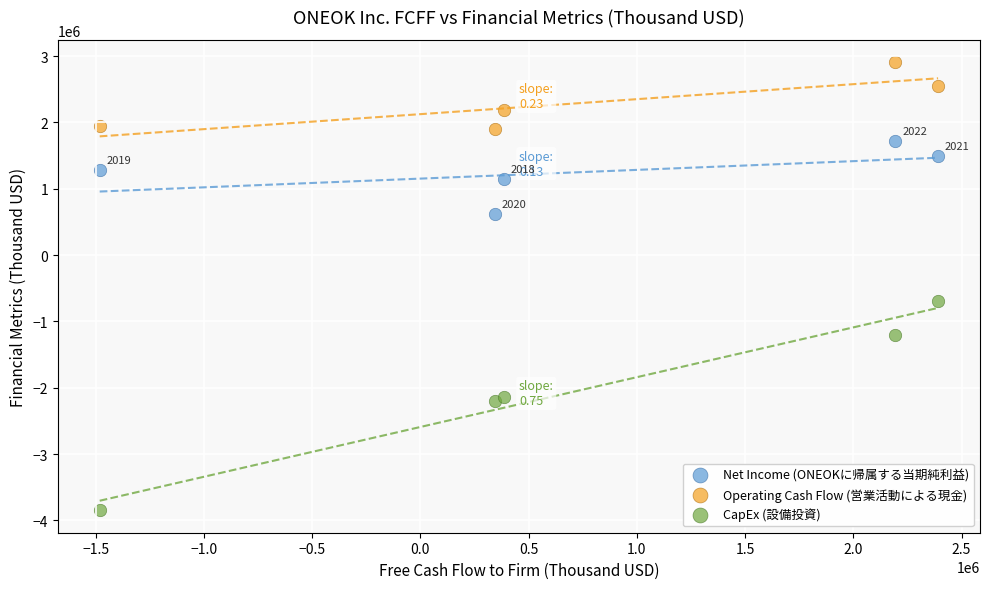

Across all series, what Y value is closest to -471197?

-696854